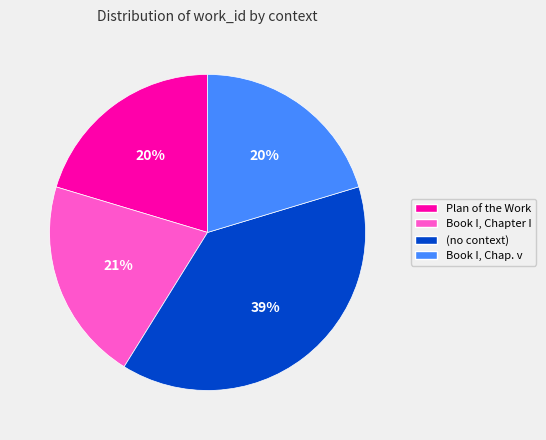

How many segments does this pie chart have?

4